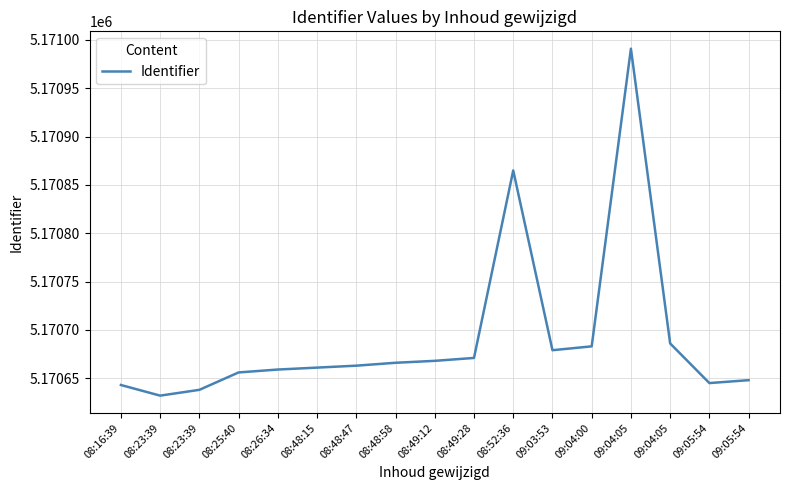

Reading left to right, what are all the values shown in this chart?

5170643	5170632	5170638	5170656	5170659	5170661	5170663	5170666	5170668	5170671	5170865	5170679	5170683	5170991	5170686	5170645	5170648